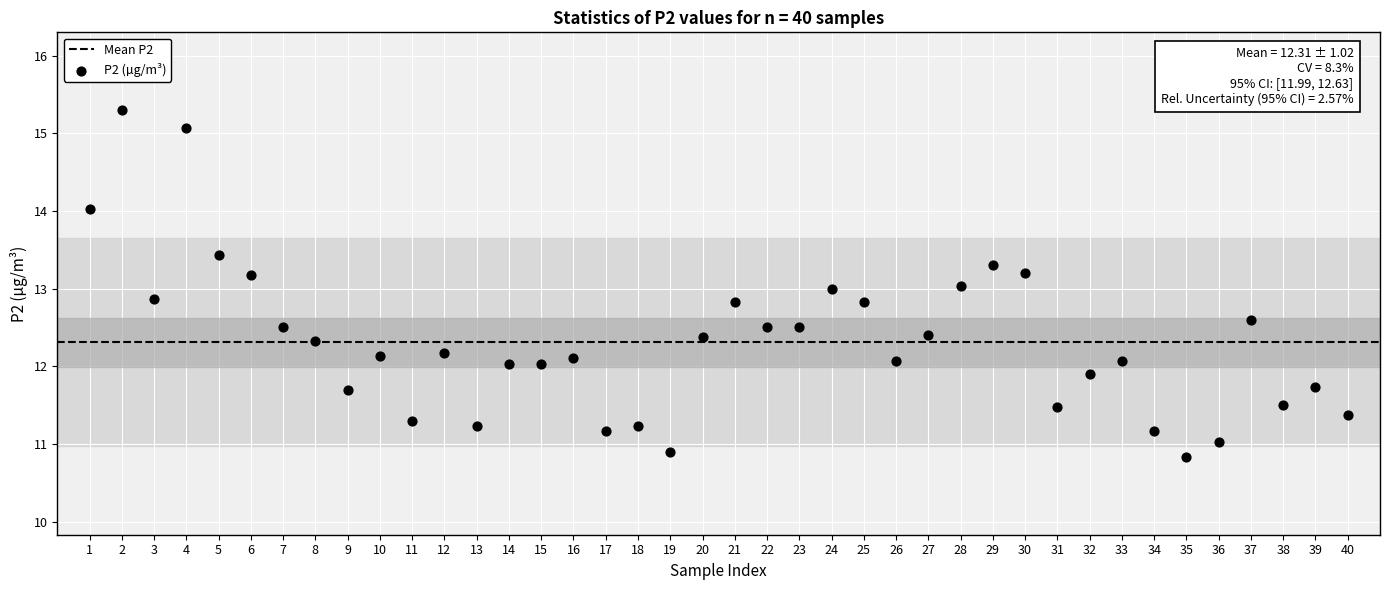

What is the range of Y values (max minus min)?

4.5